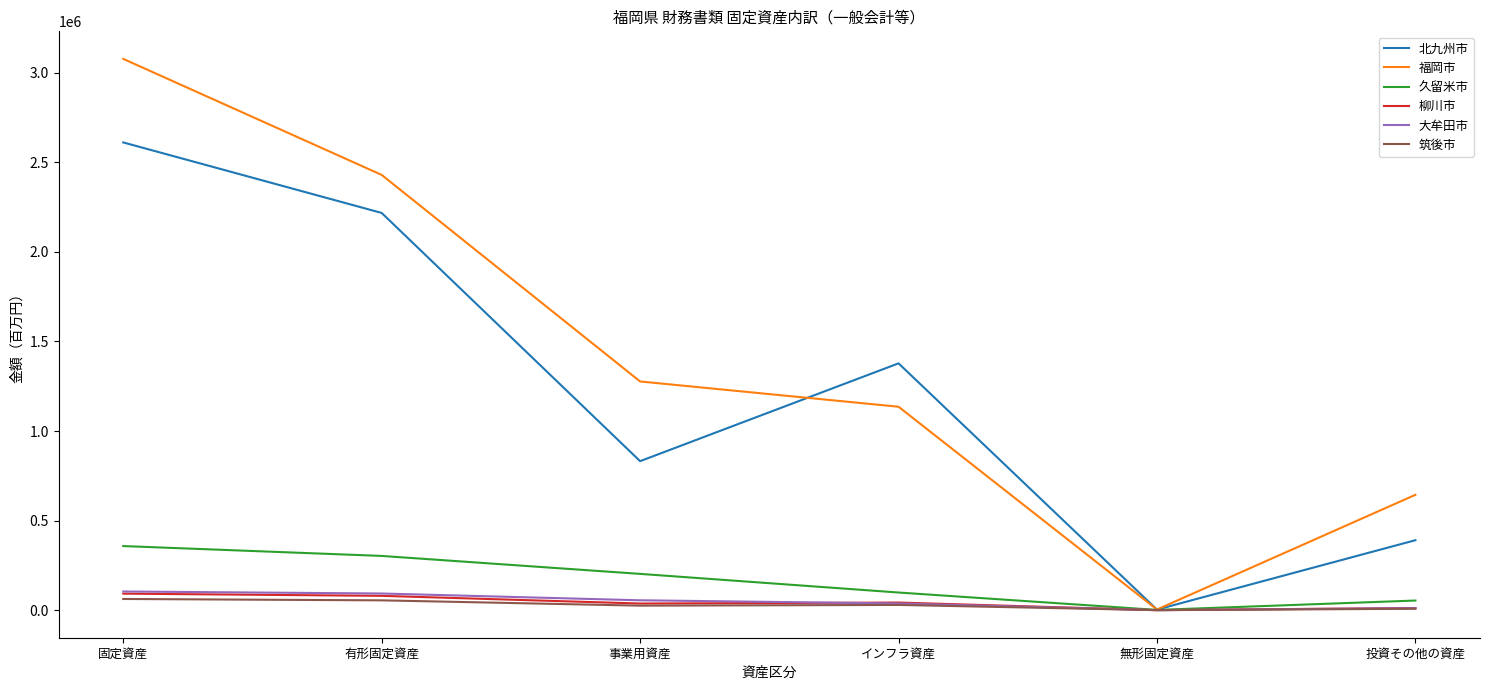

Which series changed the most between 有形固定資産 and インフラ資産?

福岡市